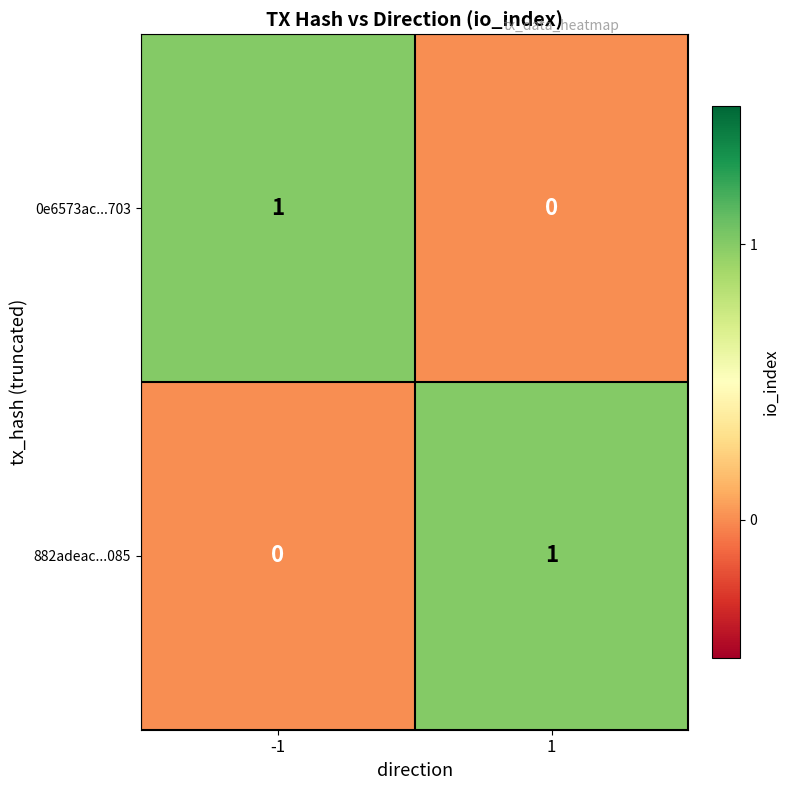

What is the greatest value displayed?

1